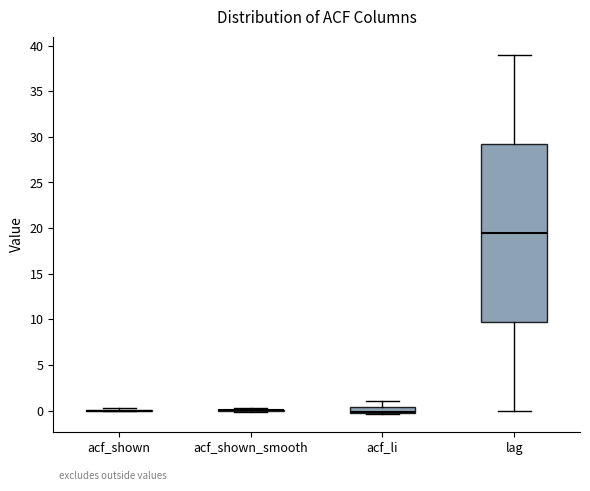

Which box is the tallest, from its lower edge to its upper edge?

lag